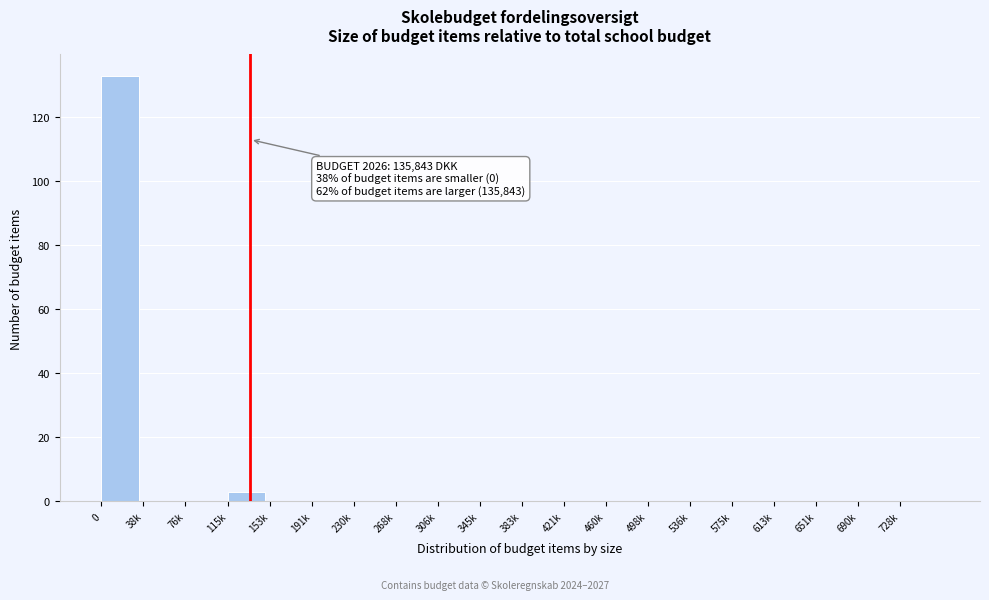

Reading left to right, list all the values displayed in this chart.

0=133	38k=0	76k=0	115k=3	153k=0	191k=0	230k=0	268k=0	306k=0	345k=0	383k=0	421k=0	460k=0	498k=0	536k=0	575k=0	613k=0	651k=0	690k=0	728k=0